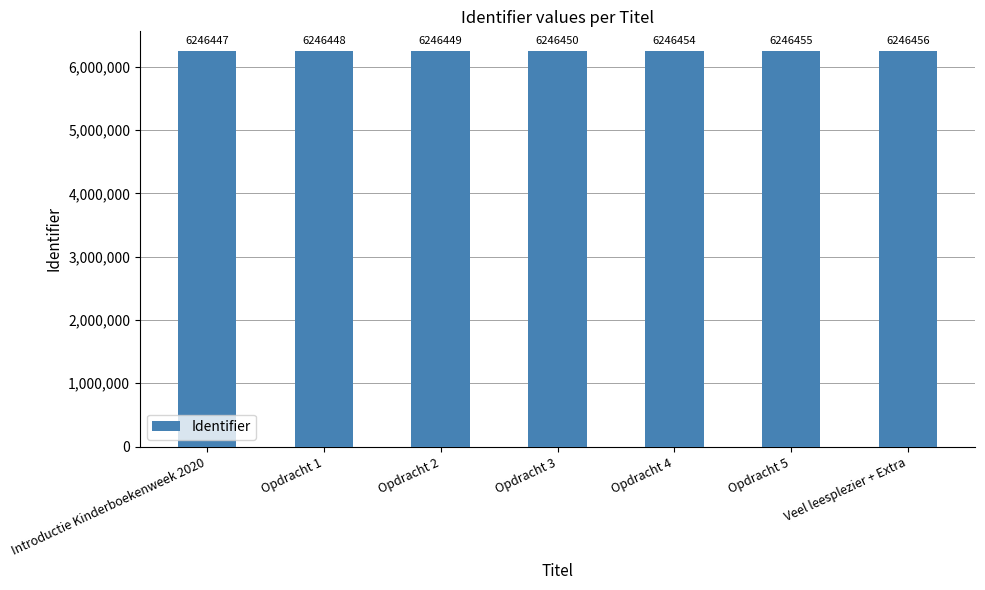

Which label corresponds to the smallest value in the chart?

Introductie Kinderboekenweek 2020